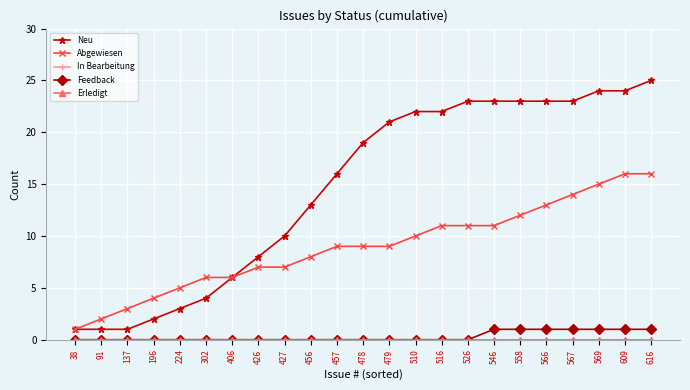

Reading right to left, list all the values displayed in this chart.

Neu: 25	24	24	23	23	23	23	23	22	22	21	19	16	13	10	8	6	4	3	2	1	1	1
Abgewiesen: 16	16	15	14	13	12	11	11	11	10	9	9	9	8	7	7	6	6	5	4	3	2	1
In Bearbeitung: 0	0	0	0	0	0	0	0	0	0	0	0	0	0	0	0	0	0	0	0	0	0	0
Feedback: 1	1	1	1	1	1	1	0	0	0	0	0	0	0	0	0	0	0	0	0	0	0	0
Erledigt: 0	0	0	0	0	0	0	0	0	0	0	0	0	0	0	0	0	0	0	0	0	0	0